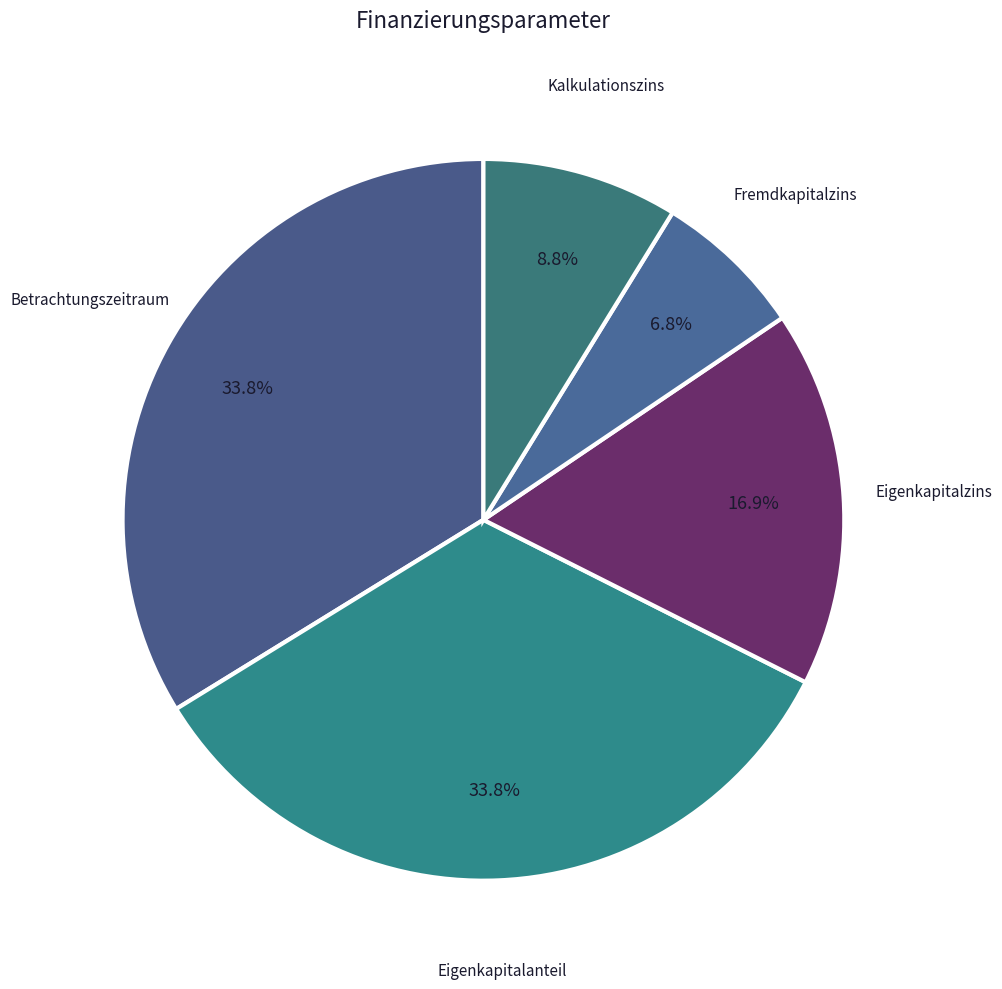

Is there a majority slice in this chart?

No